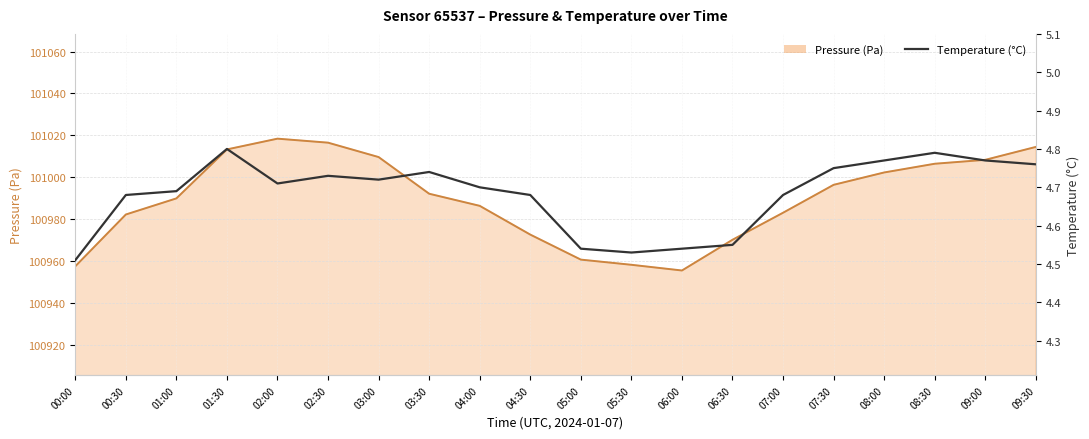

Which category has the highest value across all series?

01:30